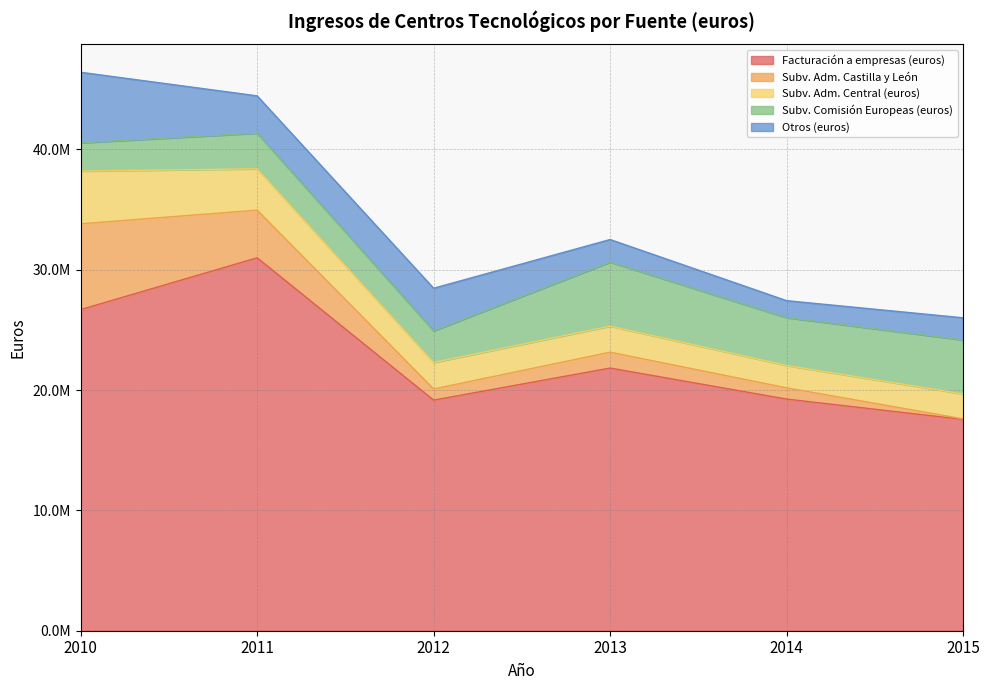

Where is the first local minimum for Subv. Adm. Castilla y León?

2012